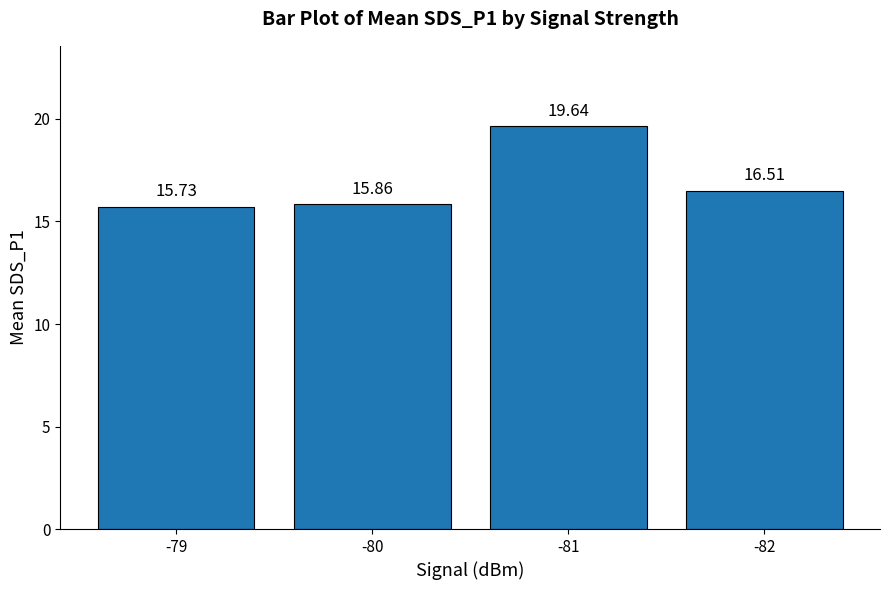

What is the smallest value displayed?

15.7